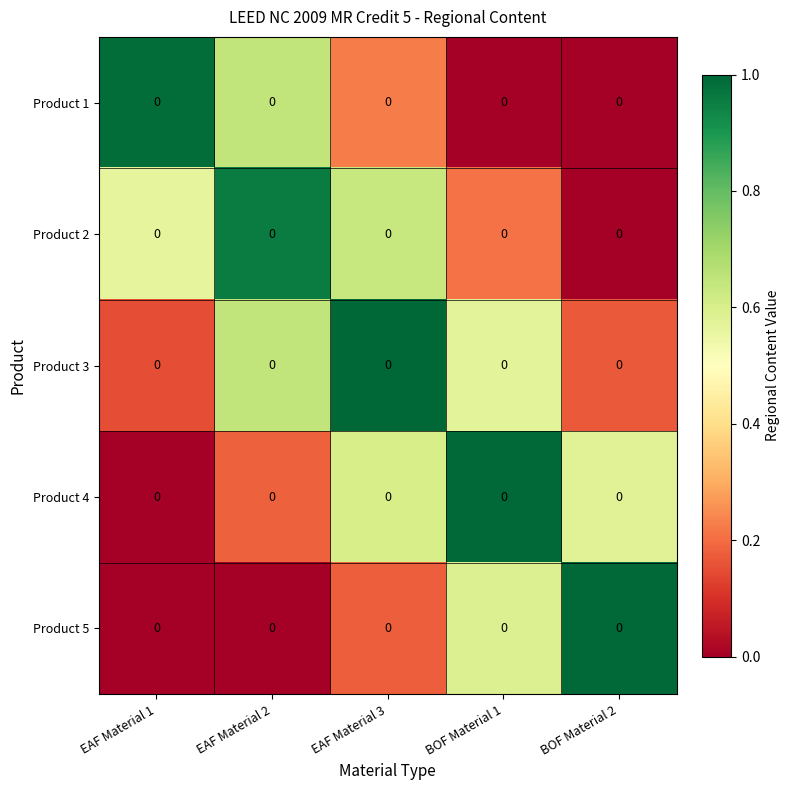

Rank the series at EAF Material 2 from lowest to highest value.

Product 5, Product 4, Product 1, Product 3, Product 2